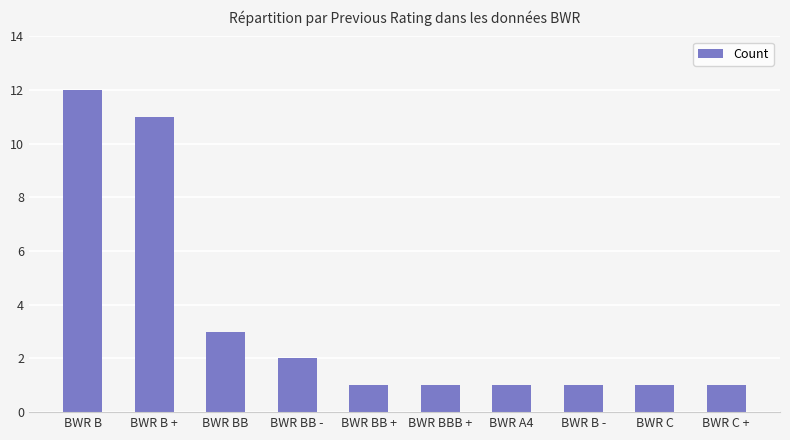

The value at BWR B - is 1. True or false?

True